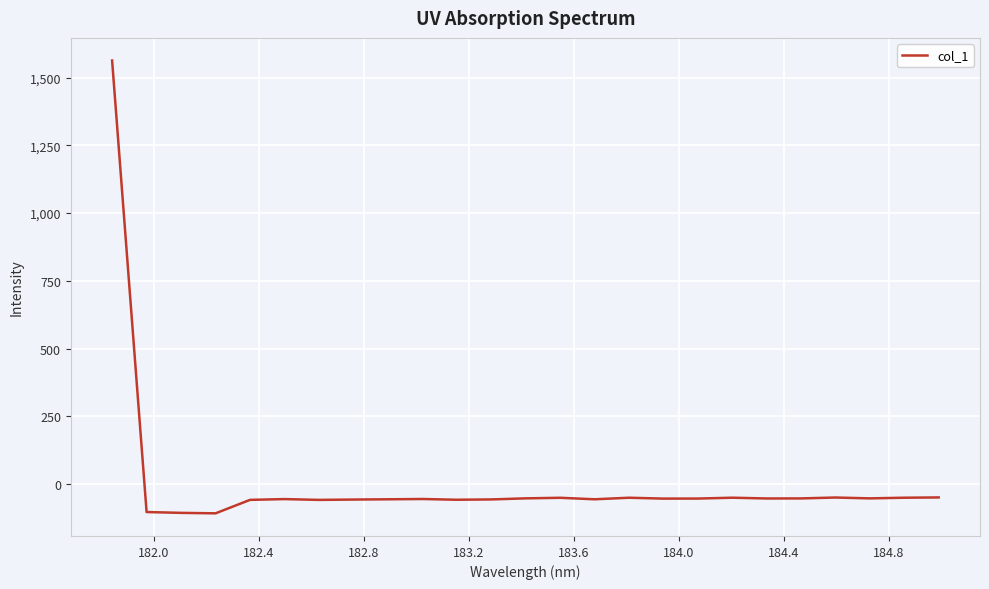

What is the difference between the maximum and minimum values?

1671.8